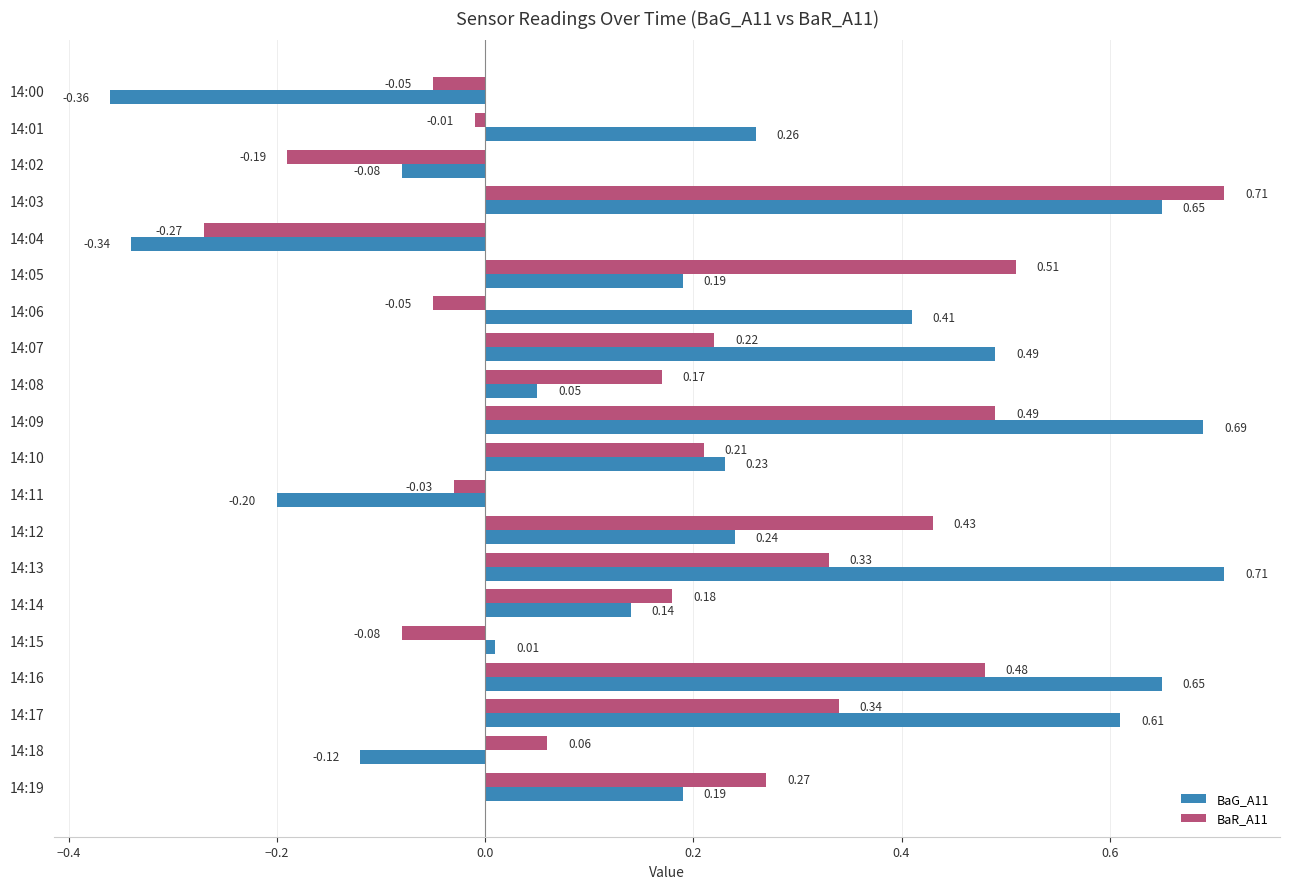

Rank the series by their average value, from lowest to highest.

BaR_A11, BaG_A11